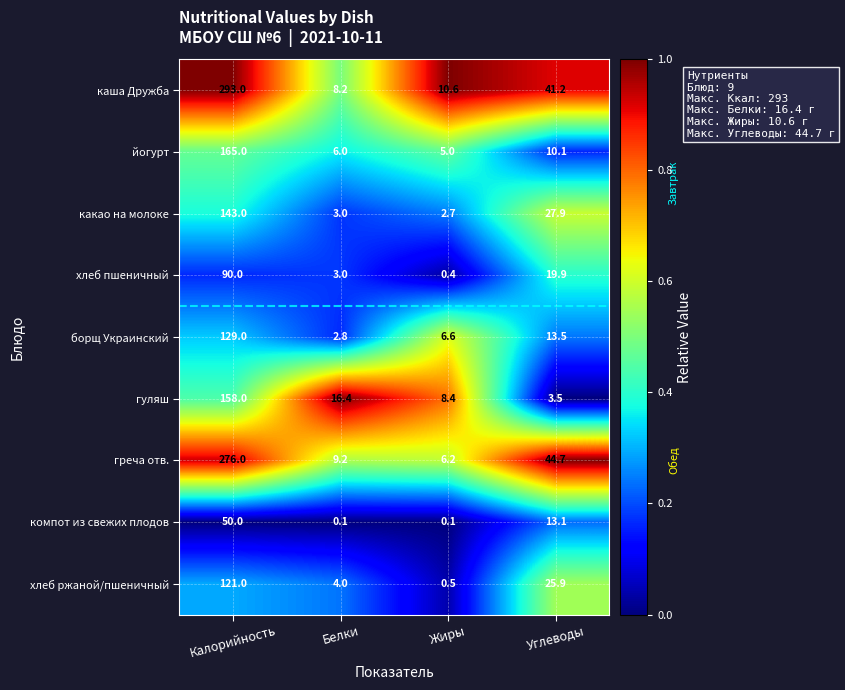

What is the difference between the highest and lowest values at Калорийность?

243.0